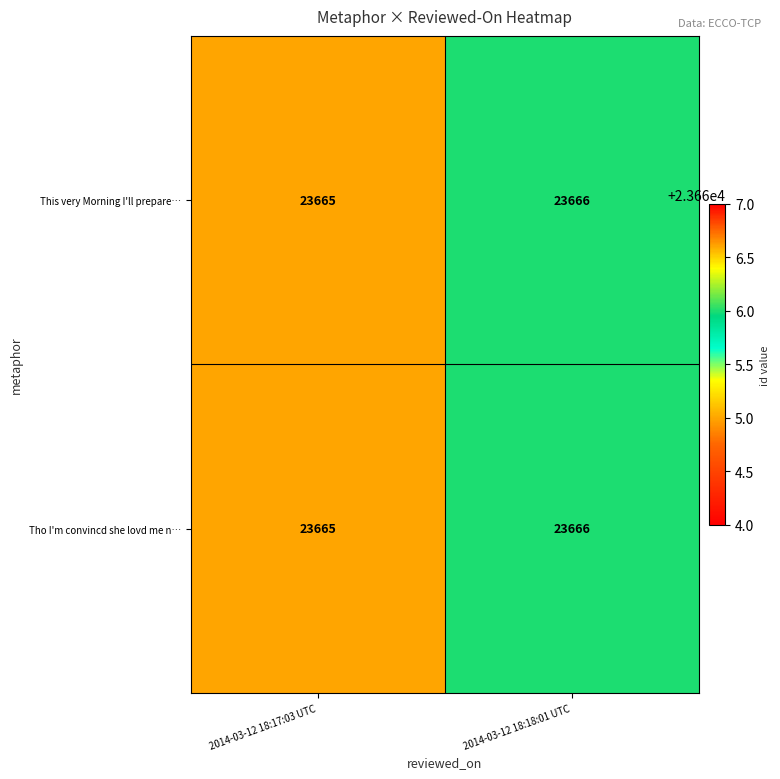

Reading left to right, transcribe all the data shown in this chart.

This very Morning I'll prepare…: 2014-03-12 18:17:03 UTC=23665	2014-03-12 18:18:01 UTC=23666
Tho I'm convincd she lovd me n…: 2014-03-12 18:17:03 UTC=23665	2014-03-12 18:18:01 UTC=23666